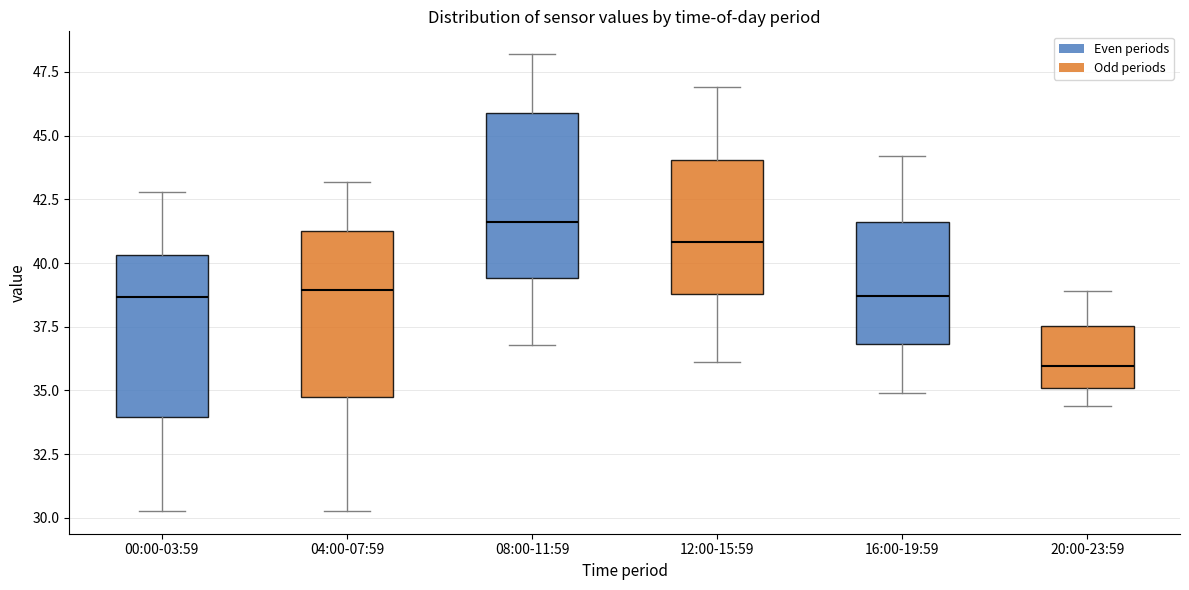

Reading left to right, read every box against the y-axis: the position of its median line, the range the box covers, and the ends of its whiskers. The values are not printed on the chart, so give them approximately, as read against the axis.

00:00-03:59: median 38.5, box 34.0 to 40.5, whiskers 30.5 to 43.0
04:00-07:59: median 39.0, box 34.5 to 41.5, whiskers 30.5 to 43.0
08:00-11:59: median 41.5, box 39.5 to 46.0, whiskers 37.0 to 48.0
12:00-15:59: median 41.0, box 39.0 to 44.0, whiskers 36.0 to 47.0
16:00-19:59: median 38.5, box 37.0 to 41.5, whiskers 35.0 to 44.0
20:00-23:59: median 36.0, box 35.0 to 37.5, whiskers 34.5 to 39.0